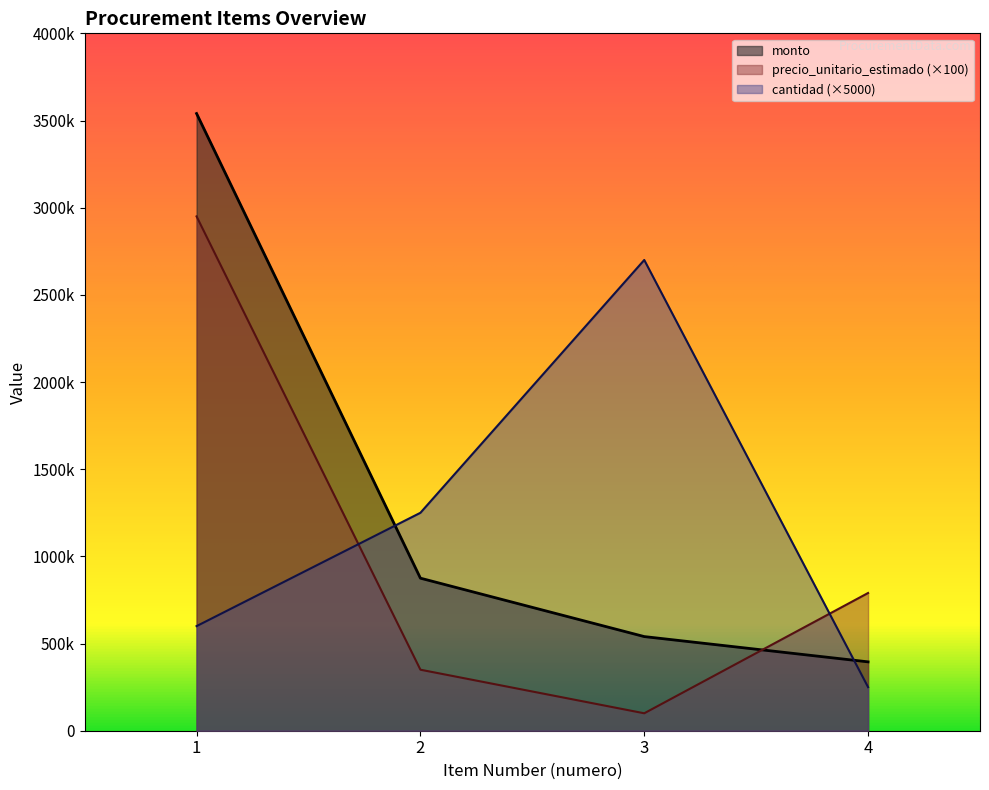

The value of precio_unitario_estimado at 2 is 517885. True or false?

False